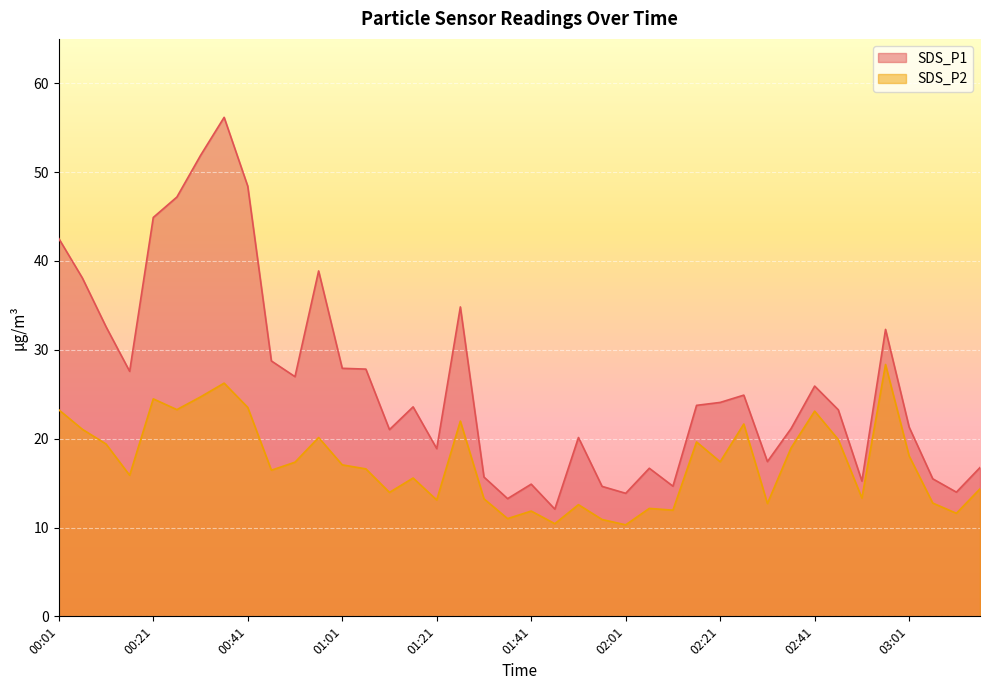

How many data points does each series have?

40